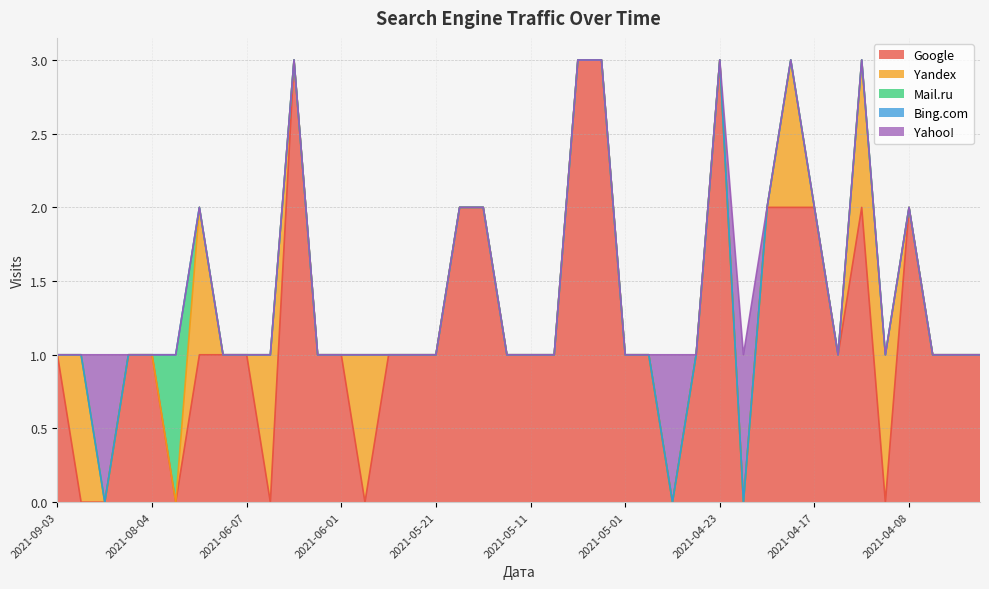

Does the chart have visible grid lines?

Yes